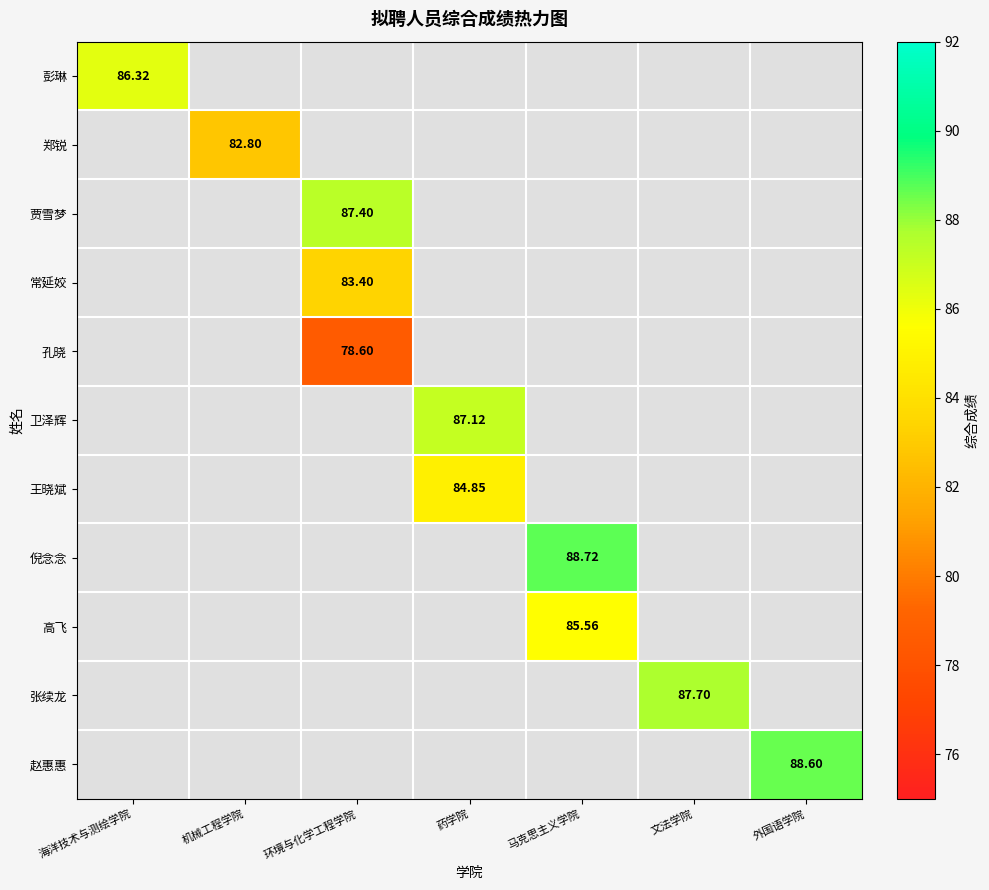

List the labels in order of 贾雪梦 value, smallest first.

海洋技术与测绘学院, 机械工程学院, 环境与化学工程学院, 药学院, 马克思主义学院, 文法学院, 外国语学院